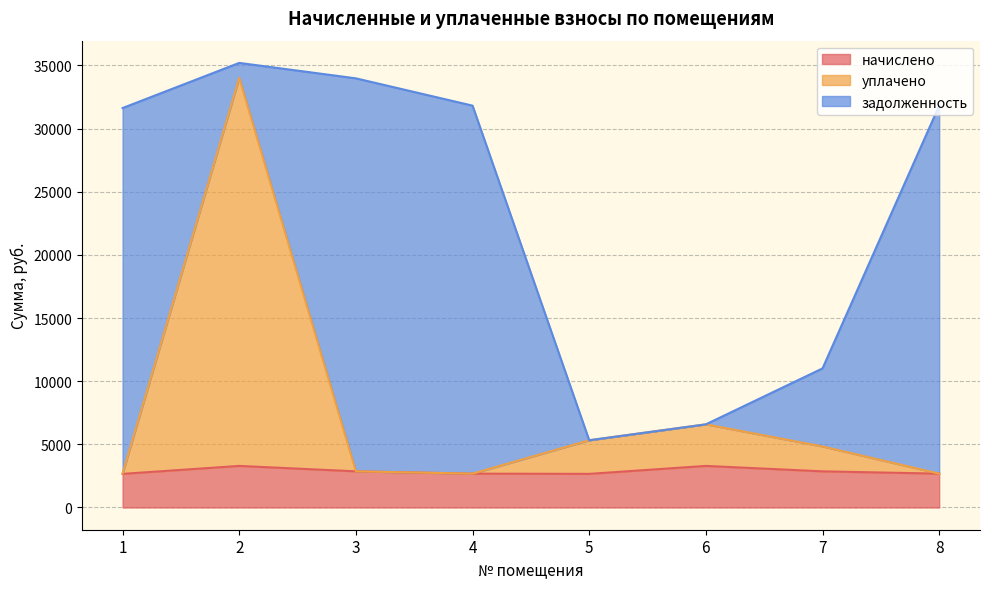

True or false: начислено has more than 0 interior local peaks.

True